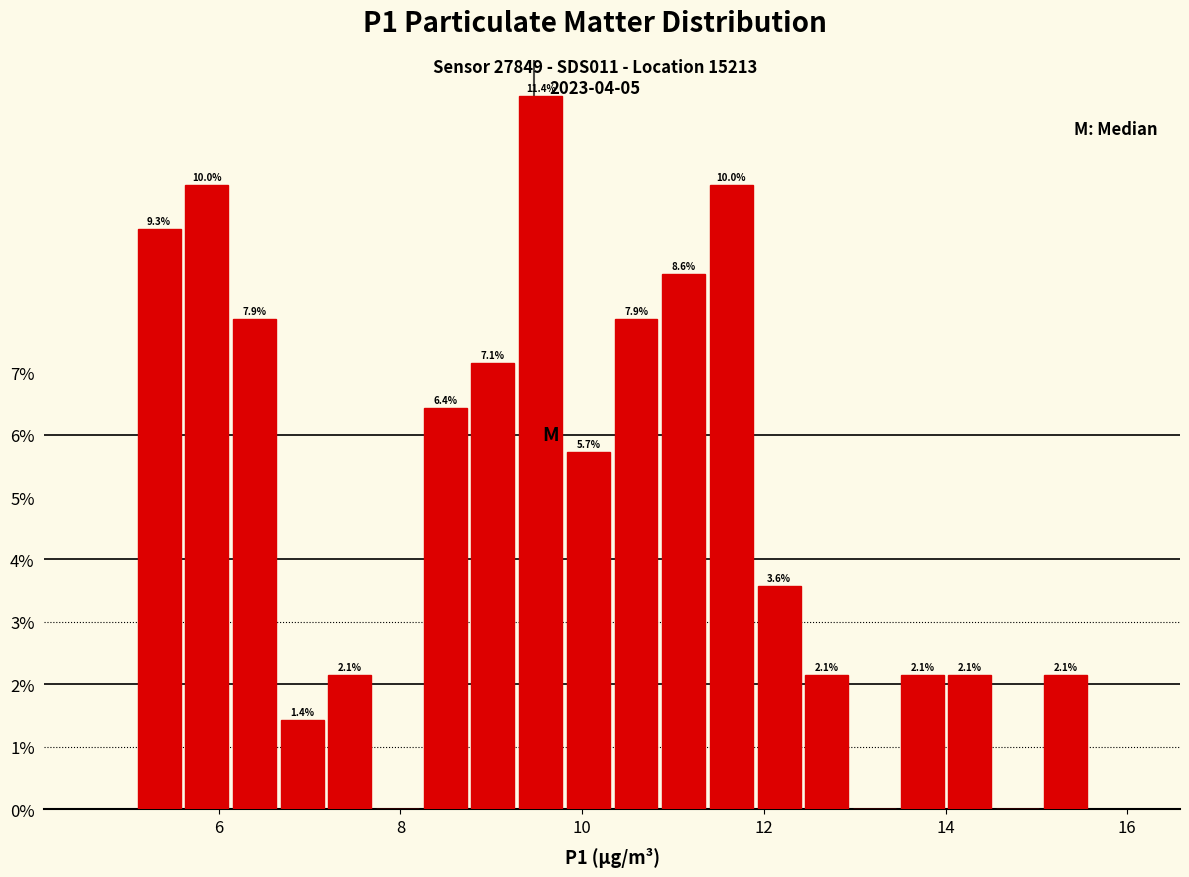

Around what value on the x-axis is the tallest bar? Give the approximate position of its centre, as read against the axis.

9.6